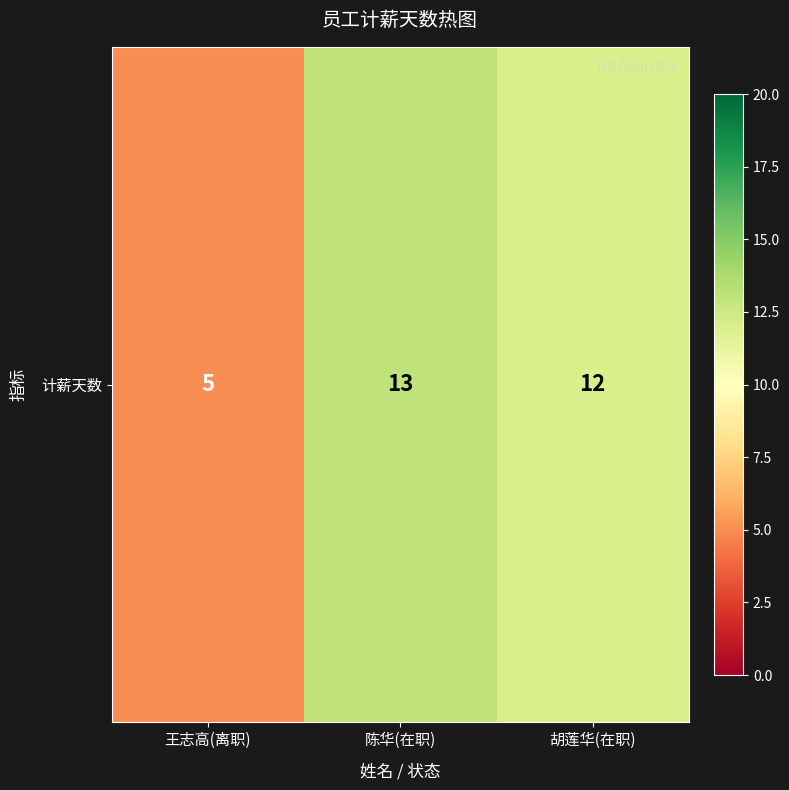

Reading left to right, what are all the values shown in this chart?

王志高(离职)=5	陈华(在职)=13	胡莲华(在职)=12